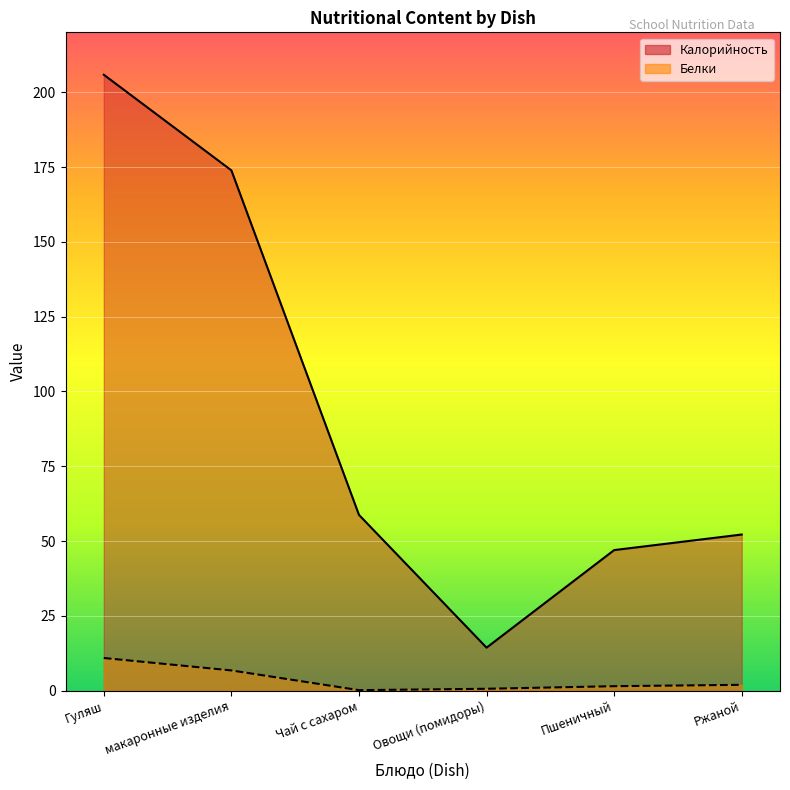

What is the spread (max minus min) of values at Овощи (помидоры)?

13.7